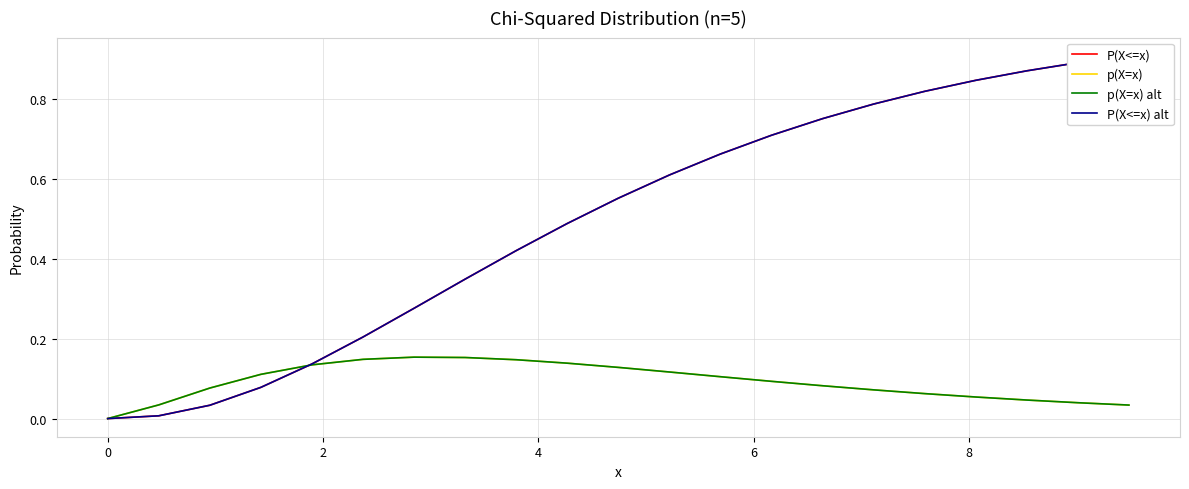

What is the sum of all p(X=x) values?

1.9